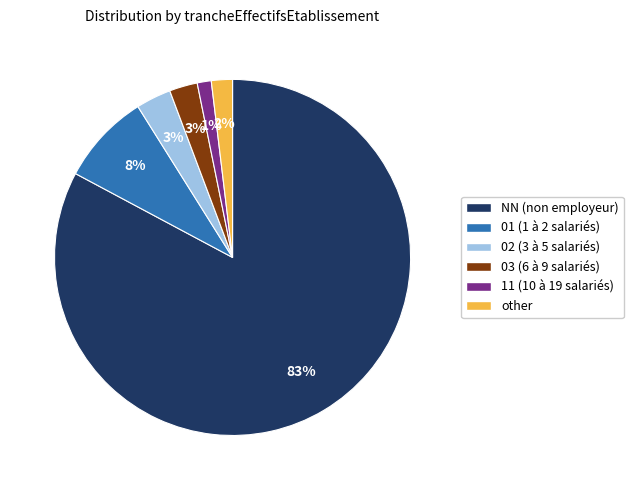

How many segments does this pie chart have?

6